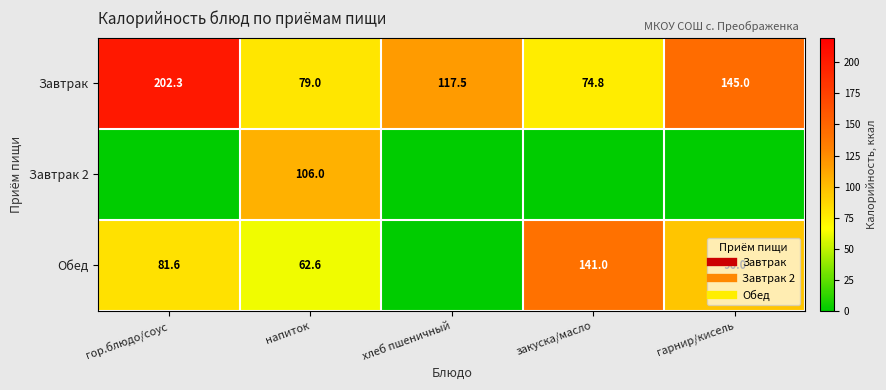

Is the value of Обед at гарнир/кисель greater than the value of Завтрак at гор.блюдо/соус?

No